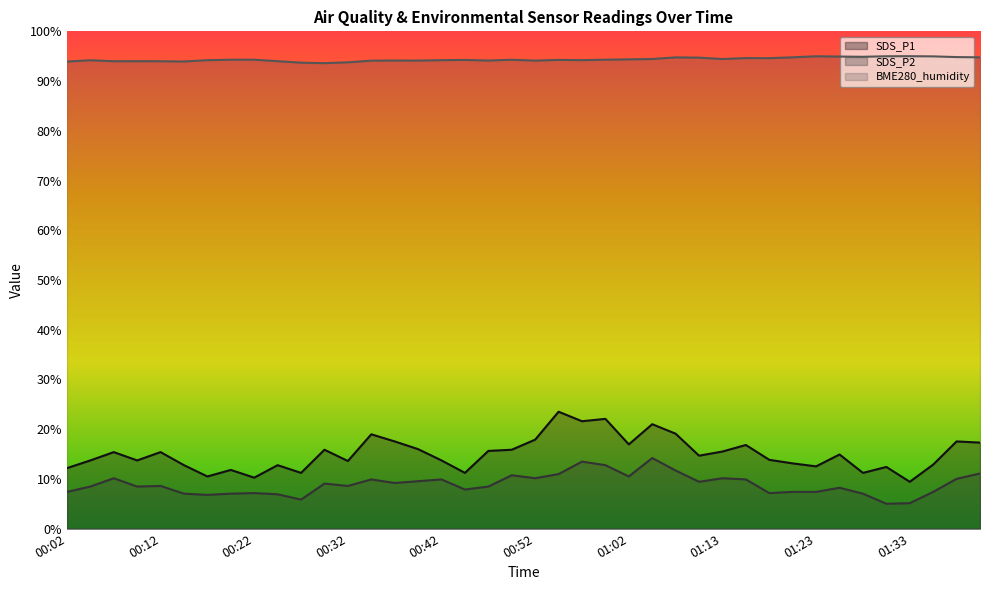

Rank the series at 00:17 from highest to lowest value.

BME280_humidity, SDS_P1, SDS_P2